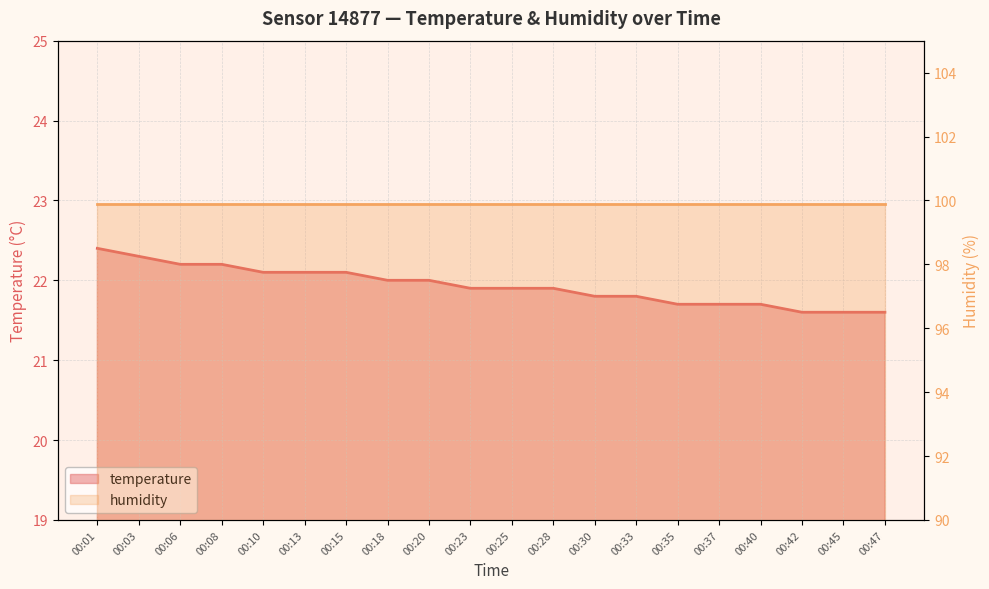

Which label corresponds to the smallest value in the chart?

00:42